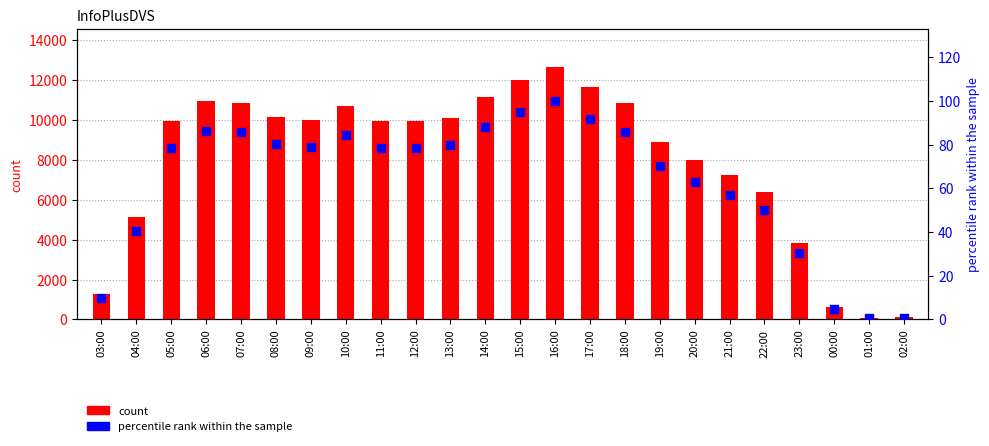

Which series has the largest total across all categories?

count